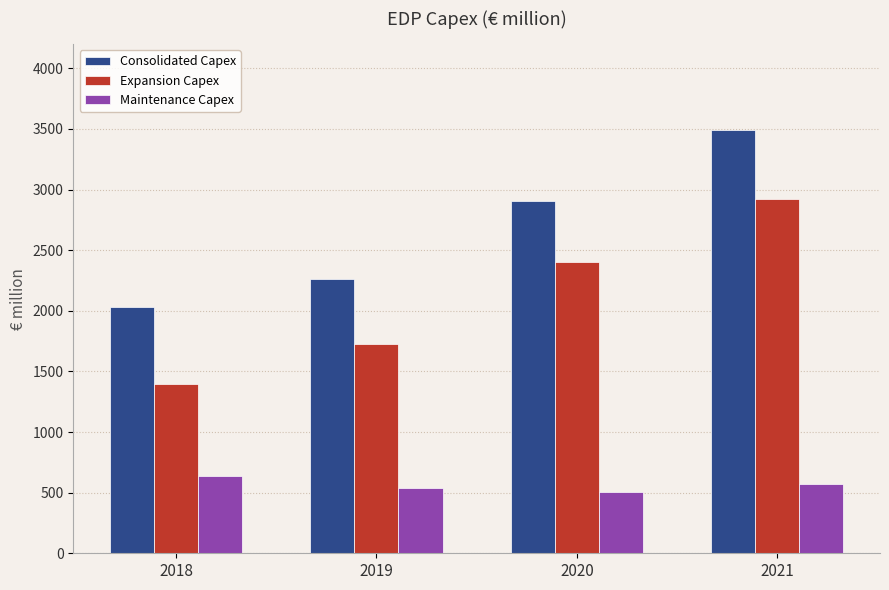

What is the greatest value displayed?

3492.9